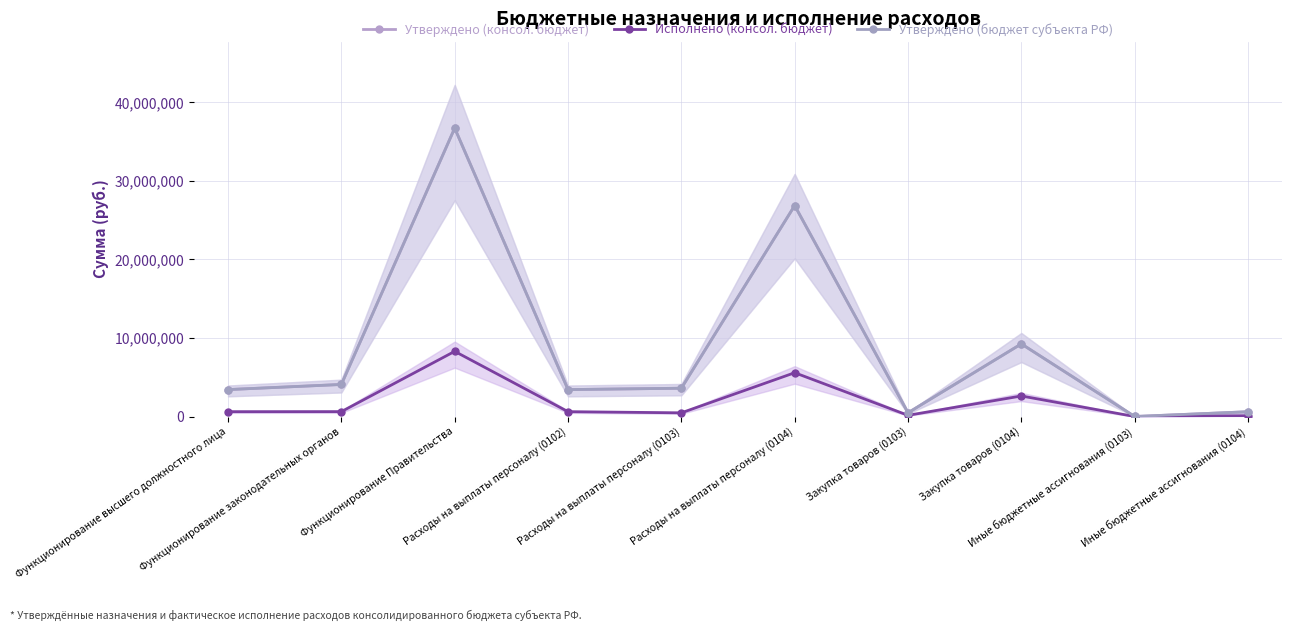

Is it true that Утверждено (консол. бюджет) equals 3601458.0 at Расходы на выплаты персоналу (0103)?

True